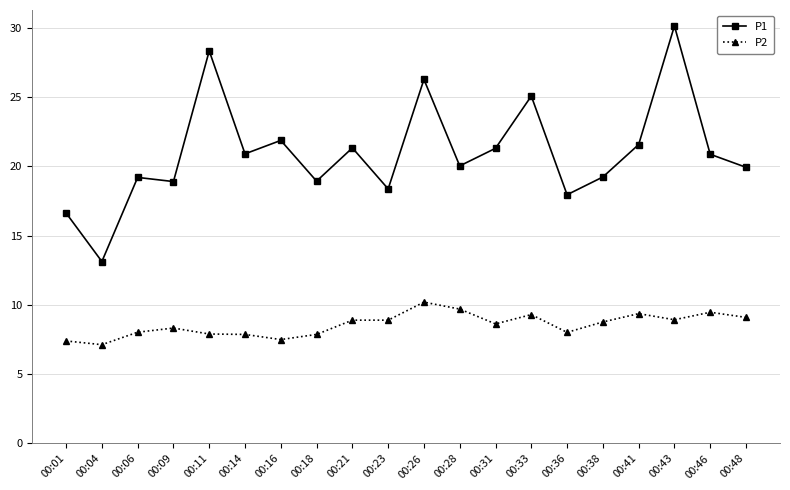

Between 00:09 and 00:36, which series saw the biggest shift?

P1